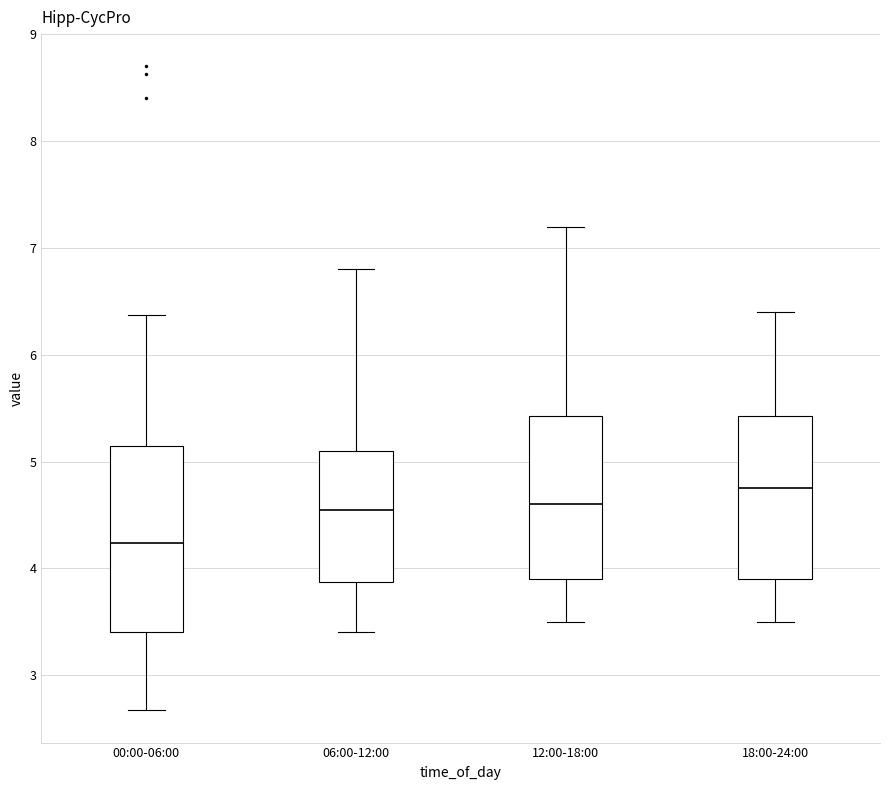

Reading left to right, transcribe this box plot: for each box, give where its median line is, the range the box spans, and where its two whiskers end, as read against the y-axis. The values are not printed on the chart, so give them approximately, as read against the axis.

00:00-06:00: median 4.2, box 3.4 to 5.1, whiskers 2.7 to 6.4
06:00-12:00: median 4.6, box 3.9 to 5.1, whiskers 3.4 to 6.8
12:00-18:00: median 4.6, box 3.9 to 5.4, whiskers 3.5 to 7.2
18:00-24:00: median 4.8, box 3.9 to 5.4, whiskers 3.5 to 6.4